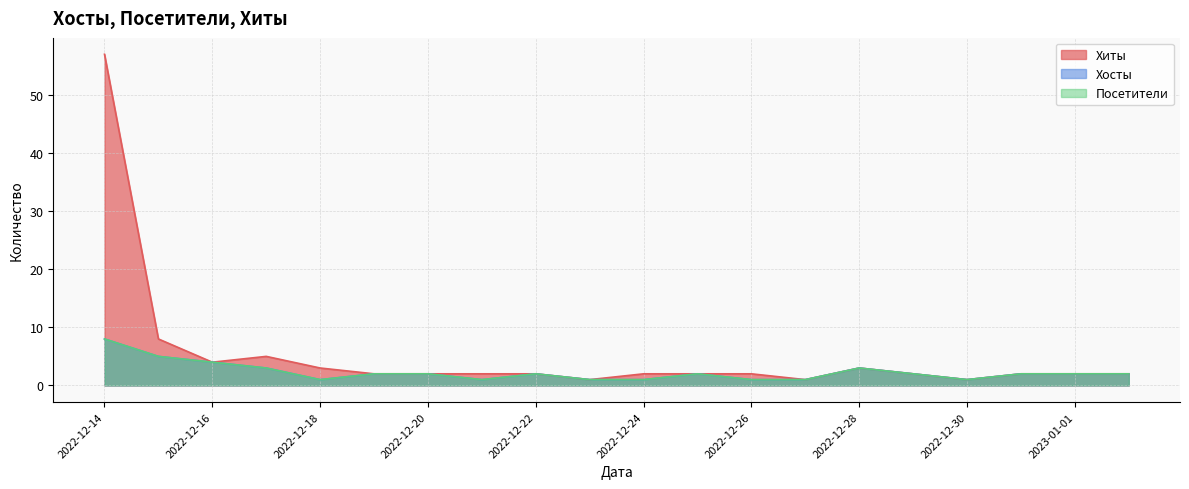

What is the label of the 1st point from the left?

2022-12-14